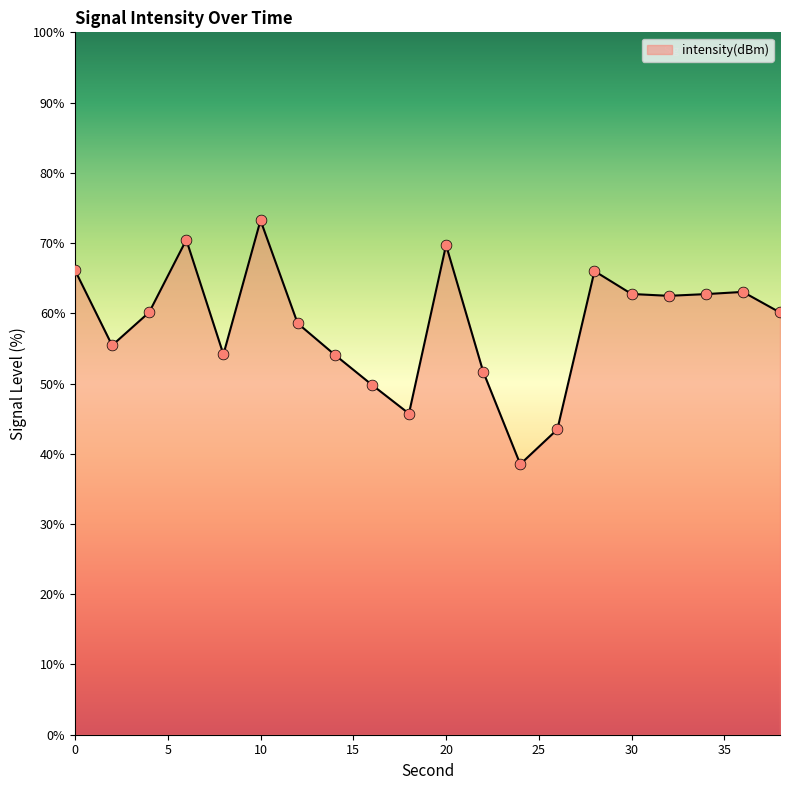

What is the greatest value displayed?

73.2